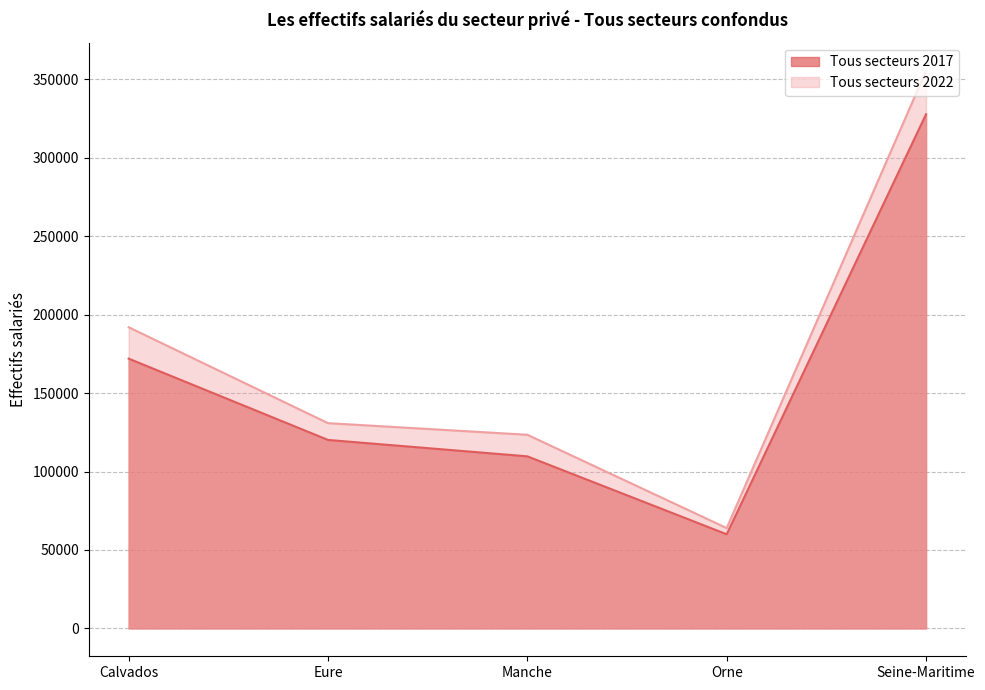

The value of Tous secteurs 2022 at Manche is 123465. True or false?

True